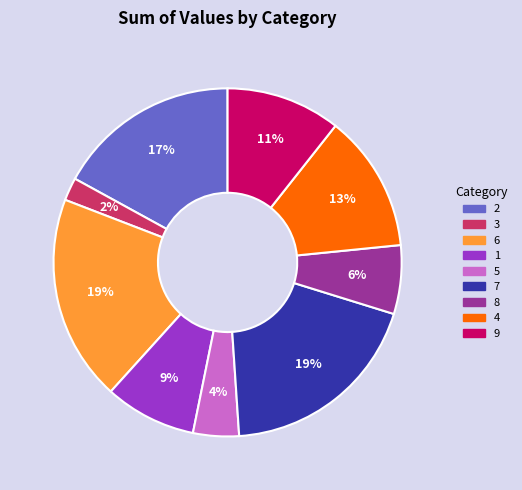

To the nearest percent, what is the combined percentage of 7 and 1?

28%